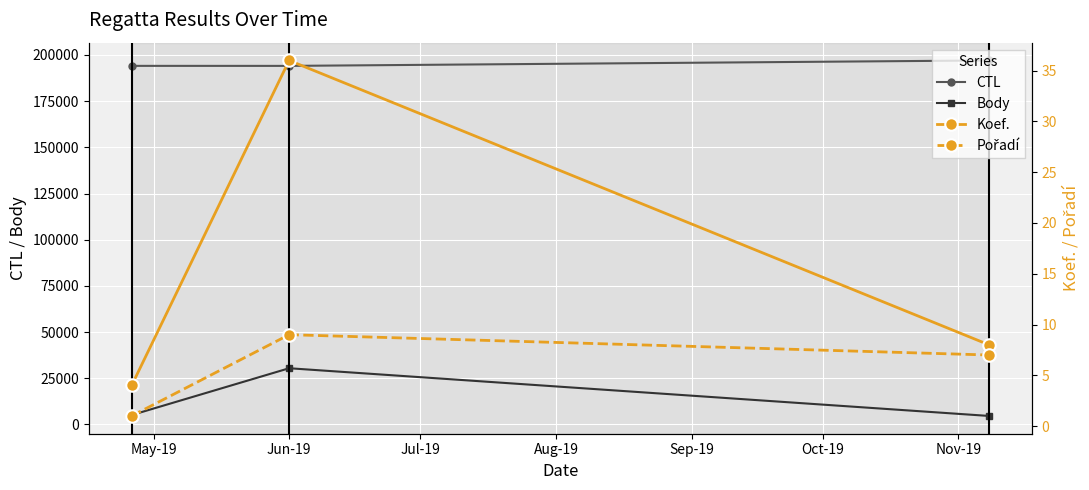

Reading left to right, extract all data points from this chart.

CTL: 194086	194073	197021
Body: 5108	30446	4625
Koef.: 4	36	8
Pořadí: 1	9	7